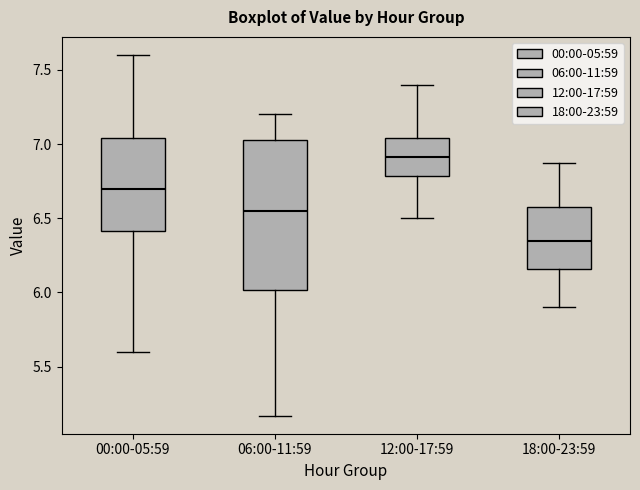

Where is the lower edge of the box for 12:00-17:59 on the y-axis? The values are not printed on the chart, so give them approximately, as read against the axis.

6.80